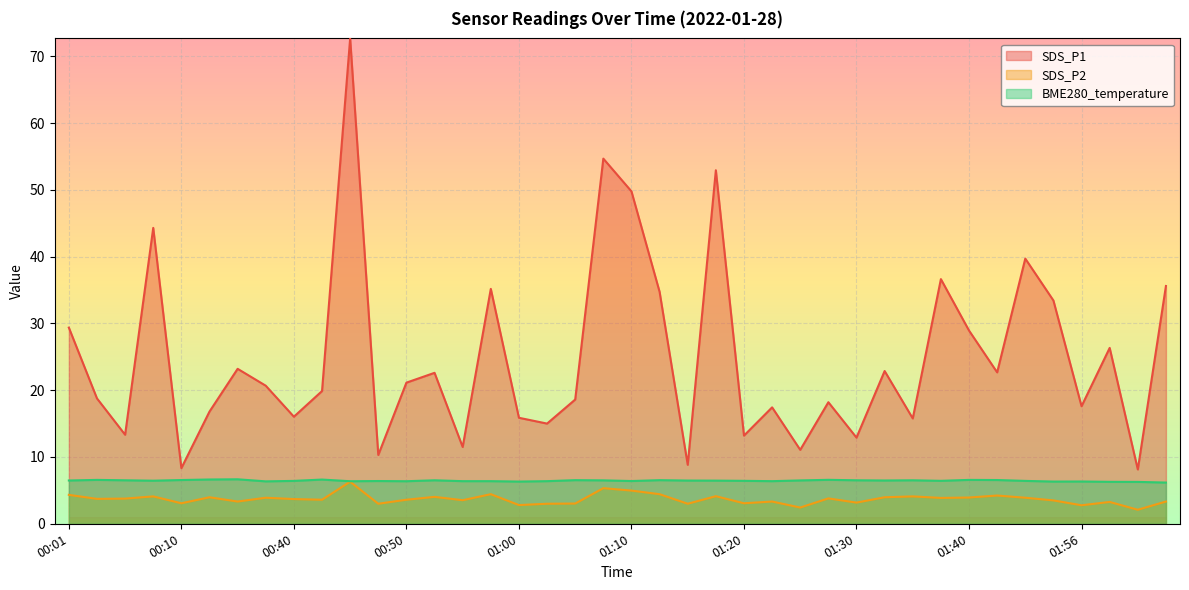

What is the difference between the maximum and minimum values in the SDS_P1 series?

64.5